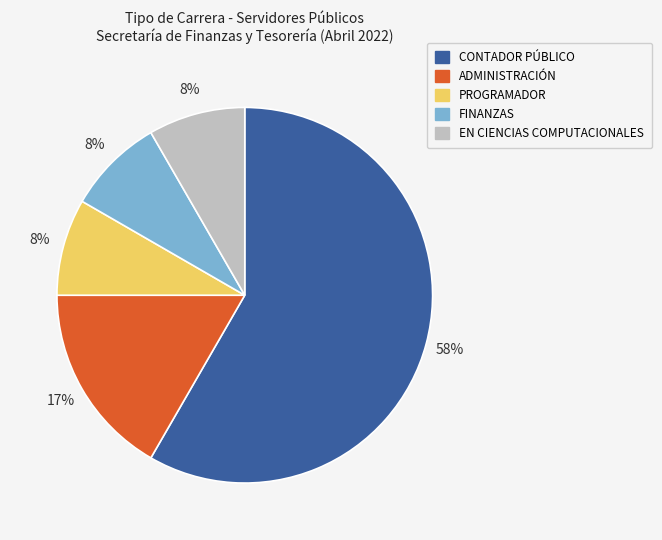

What is the ratio of the value at PROGRAMADOR to the value at EN CIENCIAS COMPUTACIONALES?

1.0